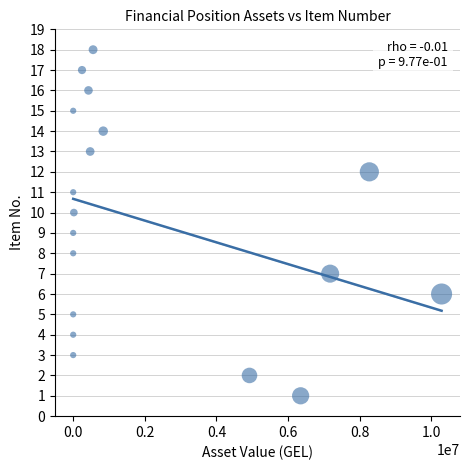

What is the range of Y values (max minus min)?

17